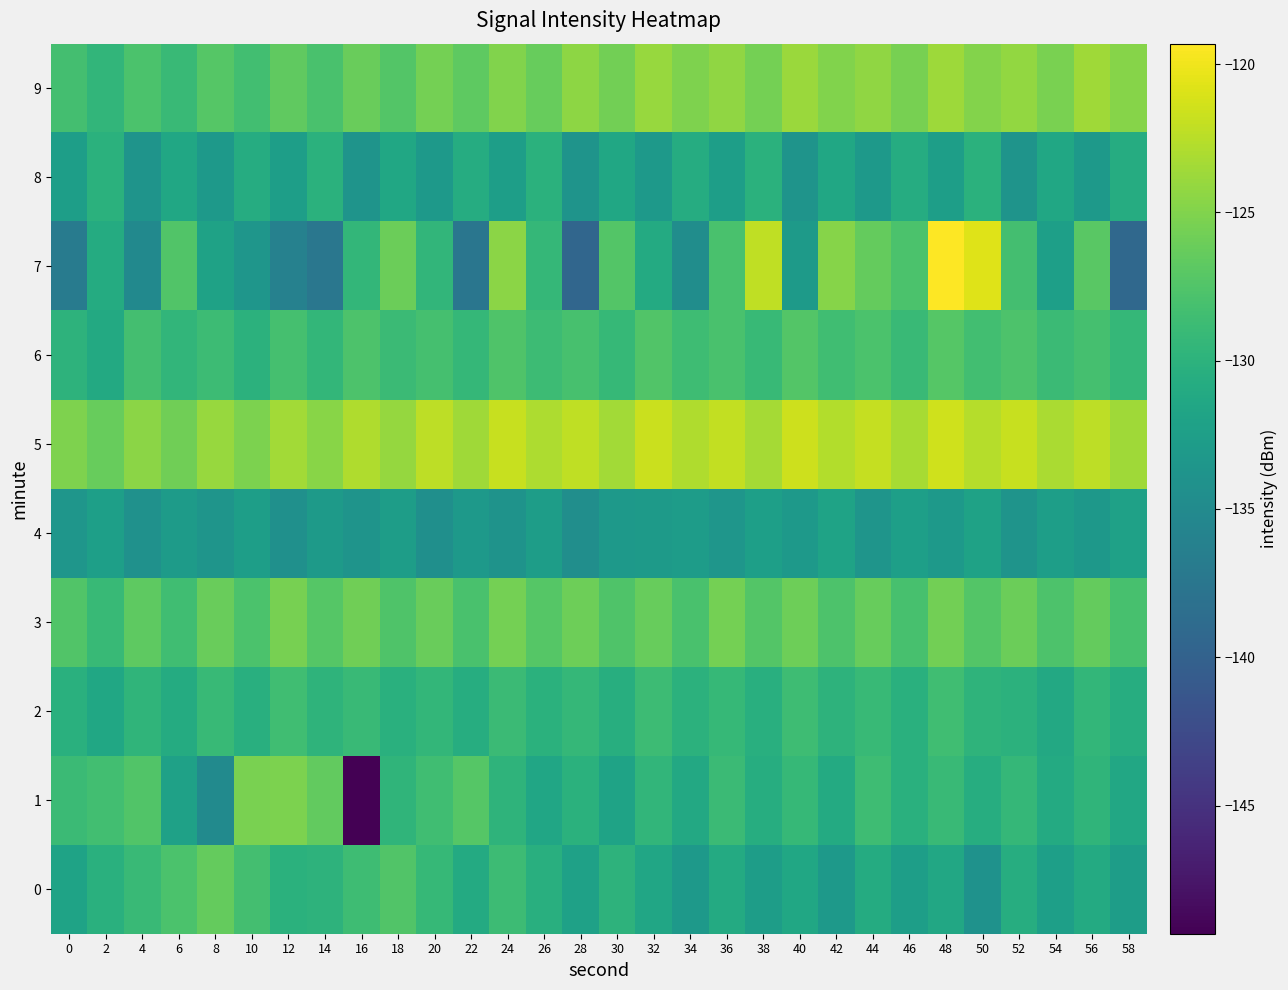

What is the total value across all series at 40?

-1287.9